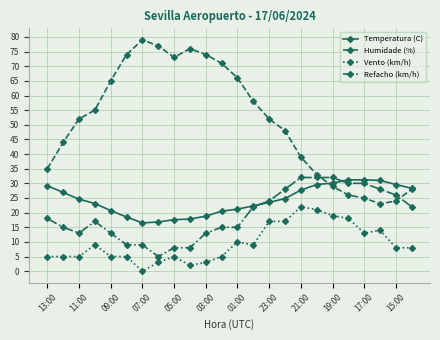

Which series has the widest spread of values?

Humidade (%)